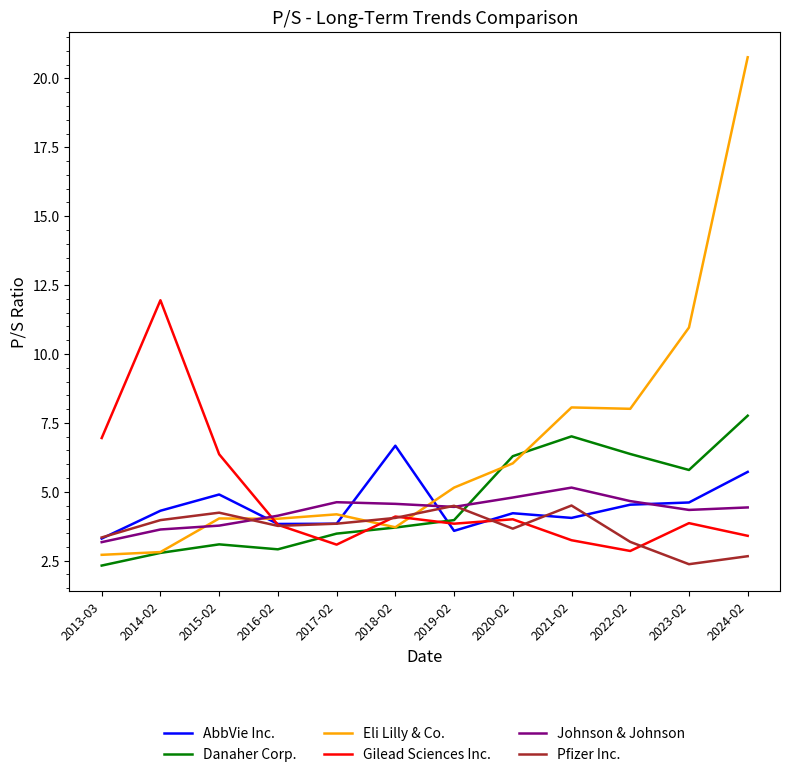

The value of Danaher Corp. at 2019-02 is 1.5. True or false?

False